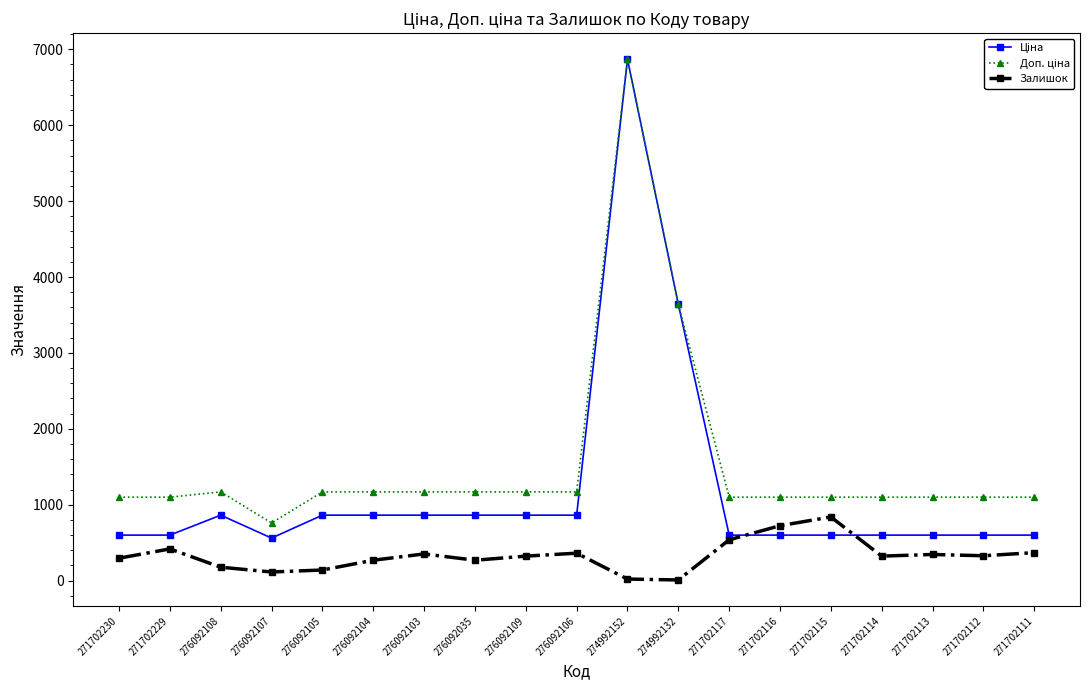

What is the difference between the highest and lowest values at 271702112?

772.0